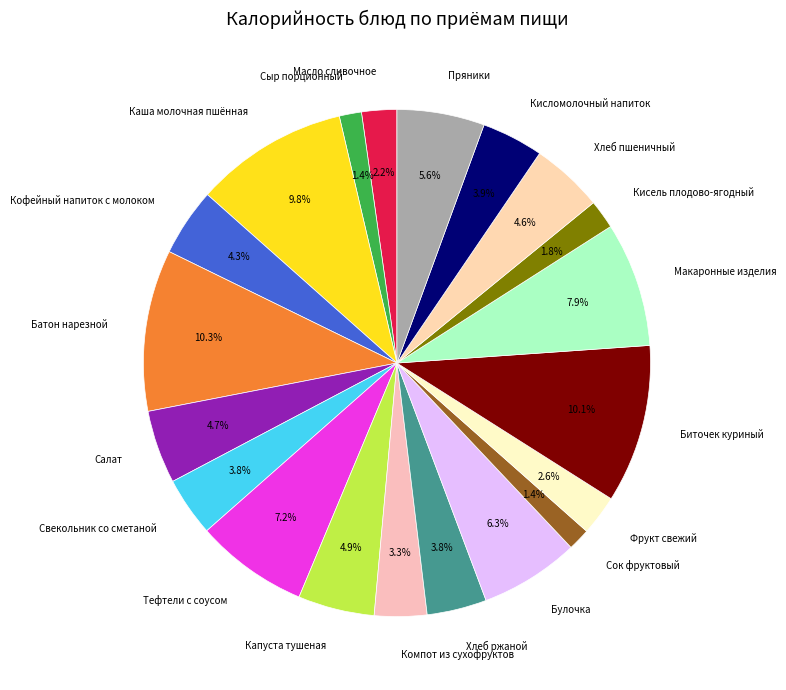

To the nearest percent, what is the difference between the largest and smallest slice percentages?

9%